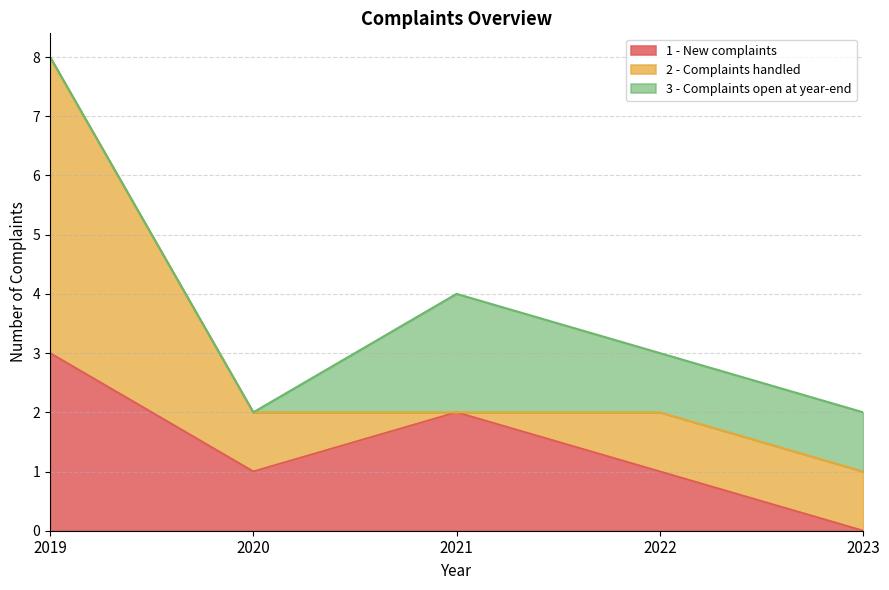

What is the total value across all series at 2019?

8